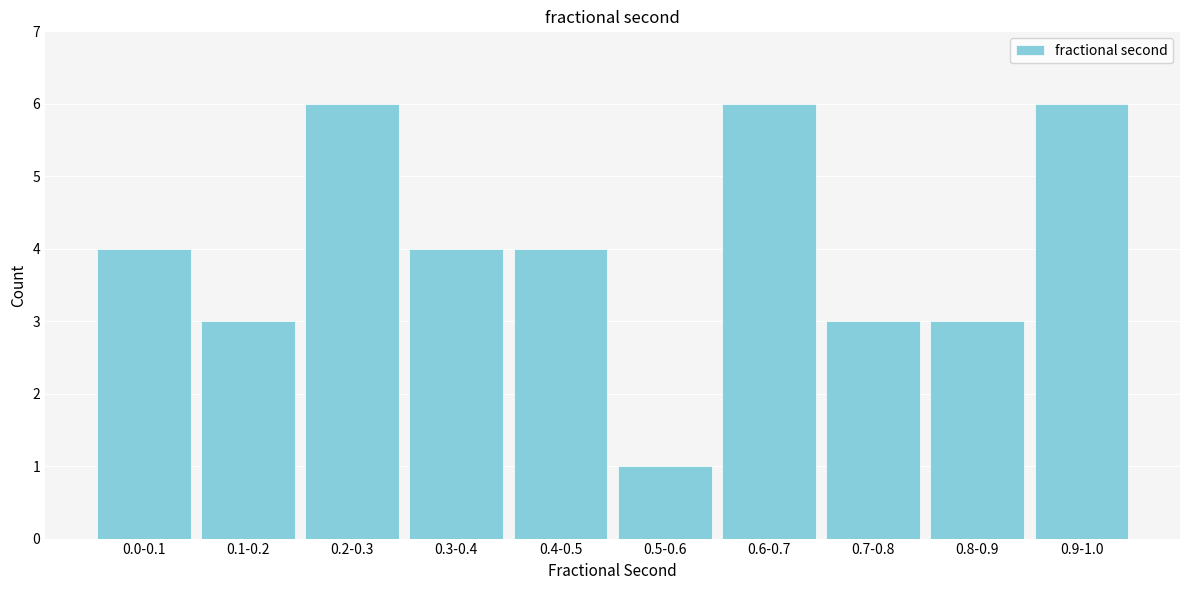

Reading left to right, extract all data points from this chart.

4	3	6	4	4	1	6	3	3	6